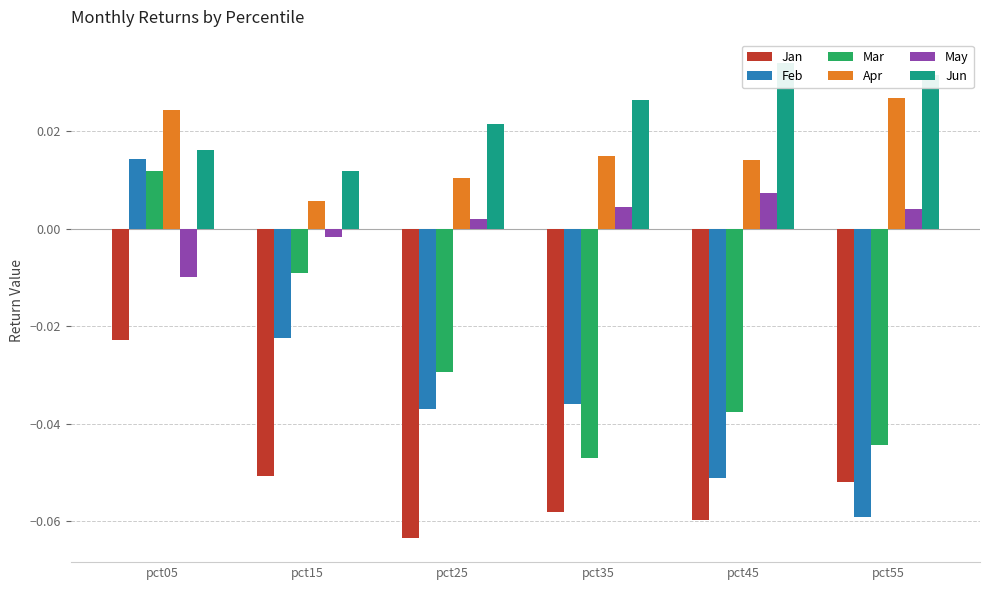

List the labels in order of Mar value, smallest first.

pct35, pct55, pct45, pct25, pct15, pct05